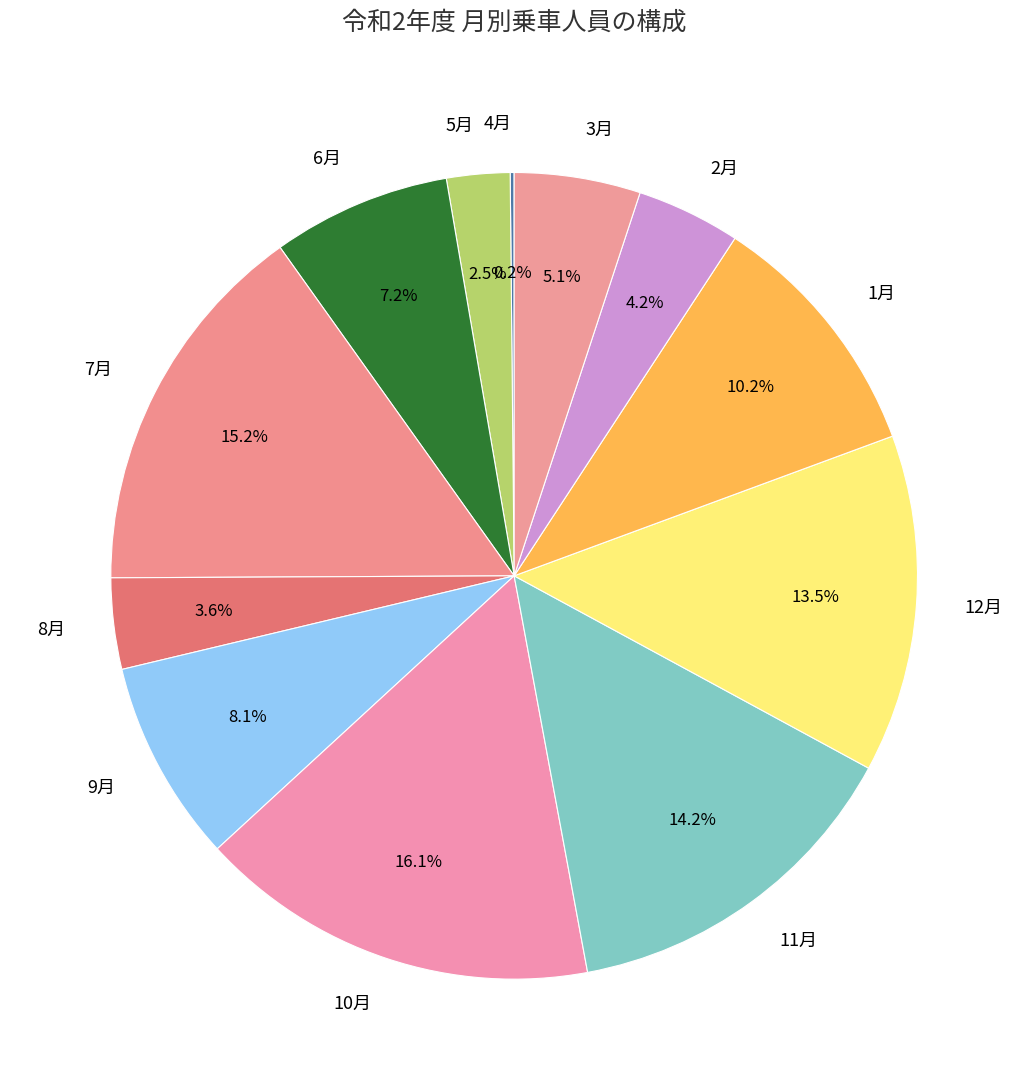

Does 1月 account for over 50% of the chart?

No